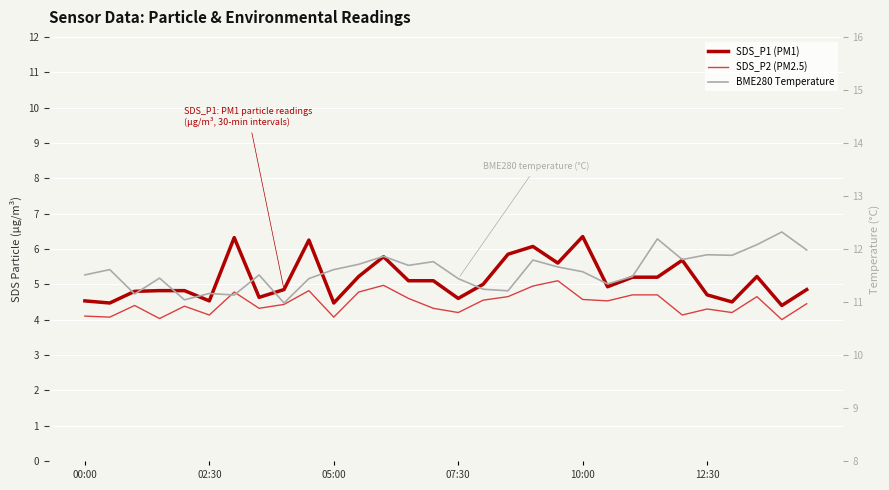

What value does the SDS_P2 (PM2.5) series have at 6?

4.8